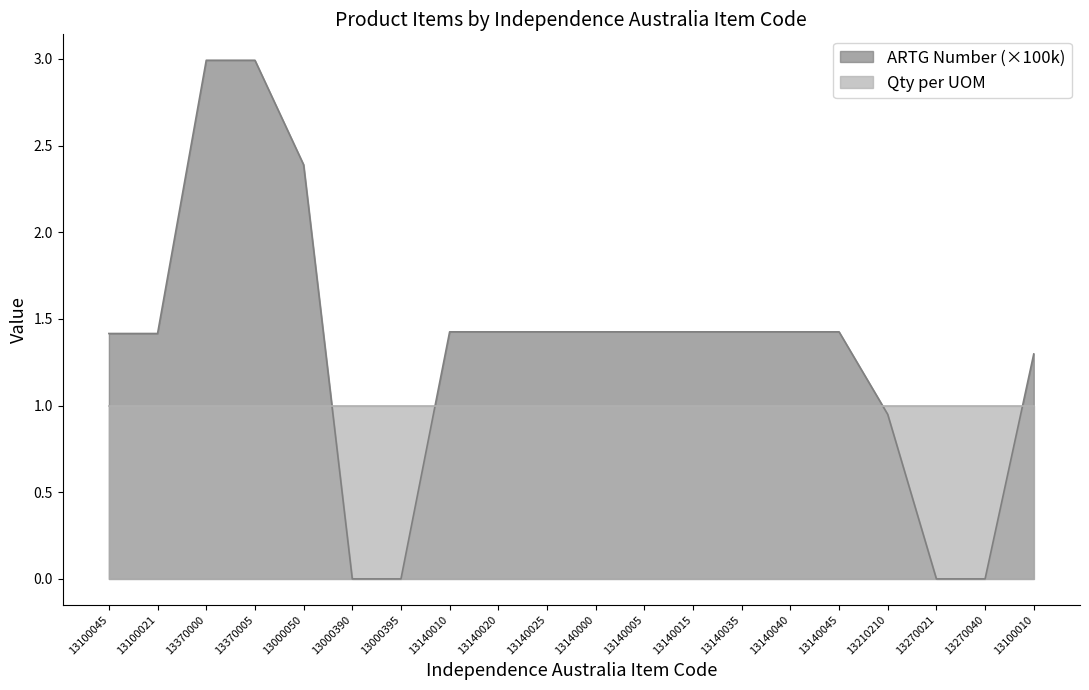

What is the value of the 20th point from the left?

1.3